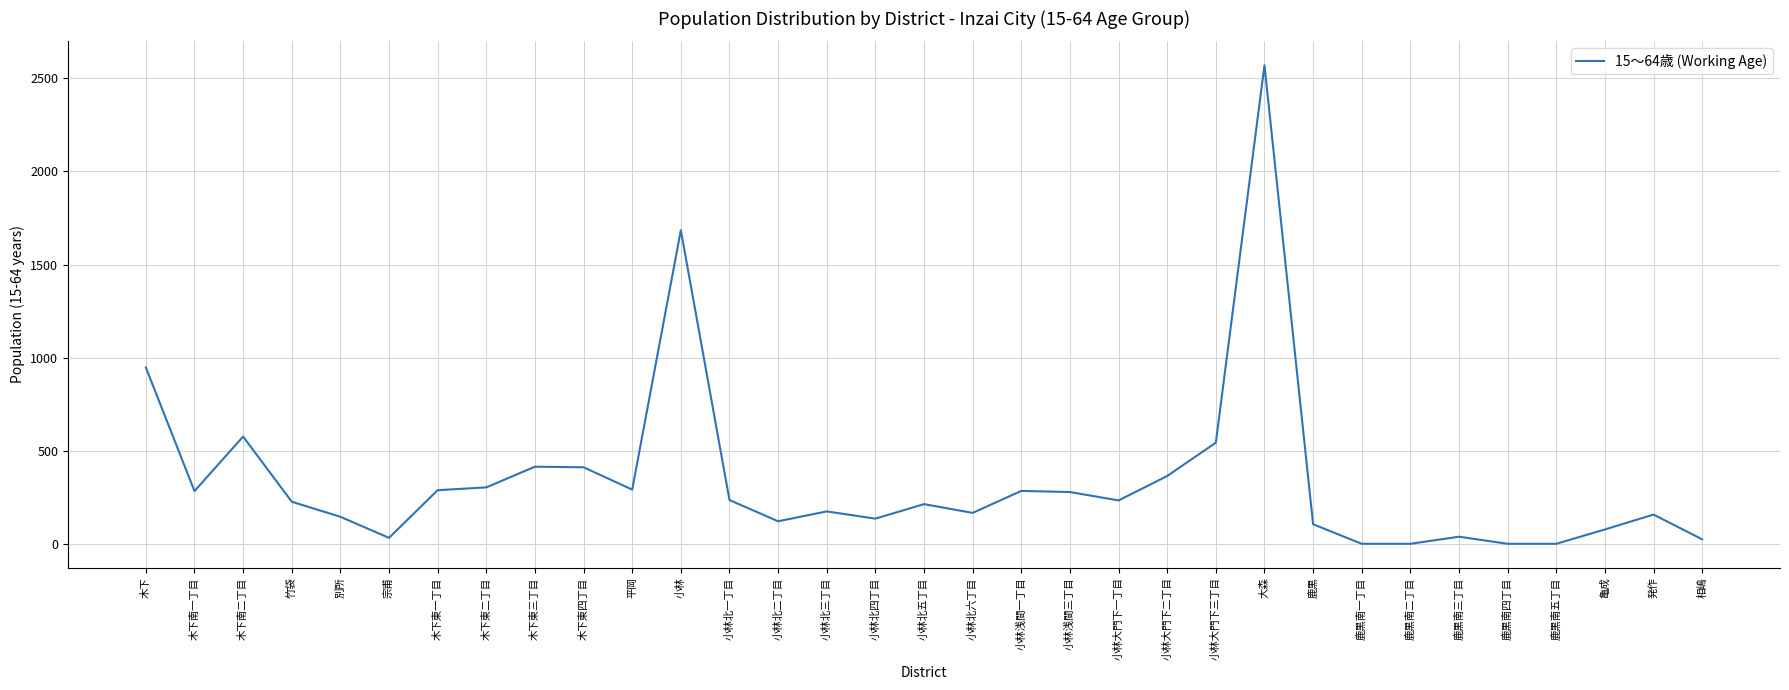

Approximately how many times larger is the value at 小林北五丁目 compared to 木下東二丁目?

0.7